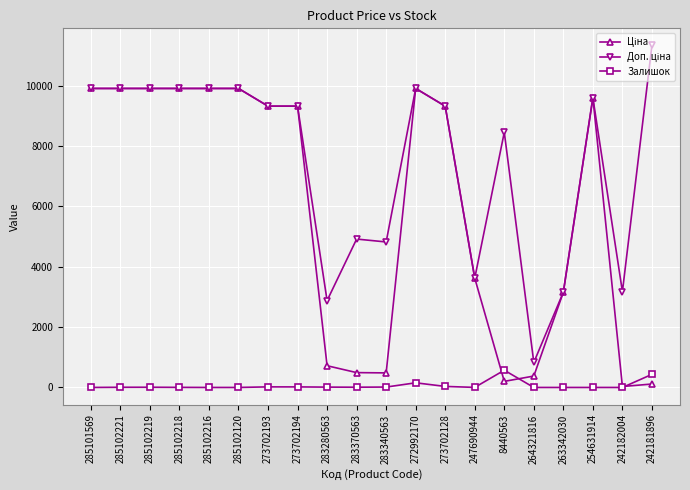

What is the spread (max minus min) of values at 264321816?

829.0